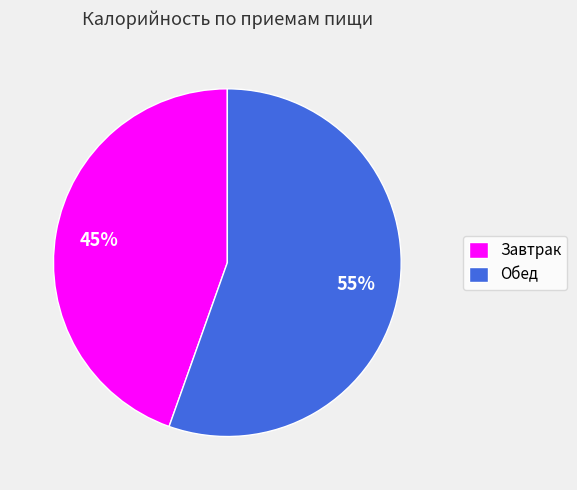

Which slice is the smallest?

Завтрак